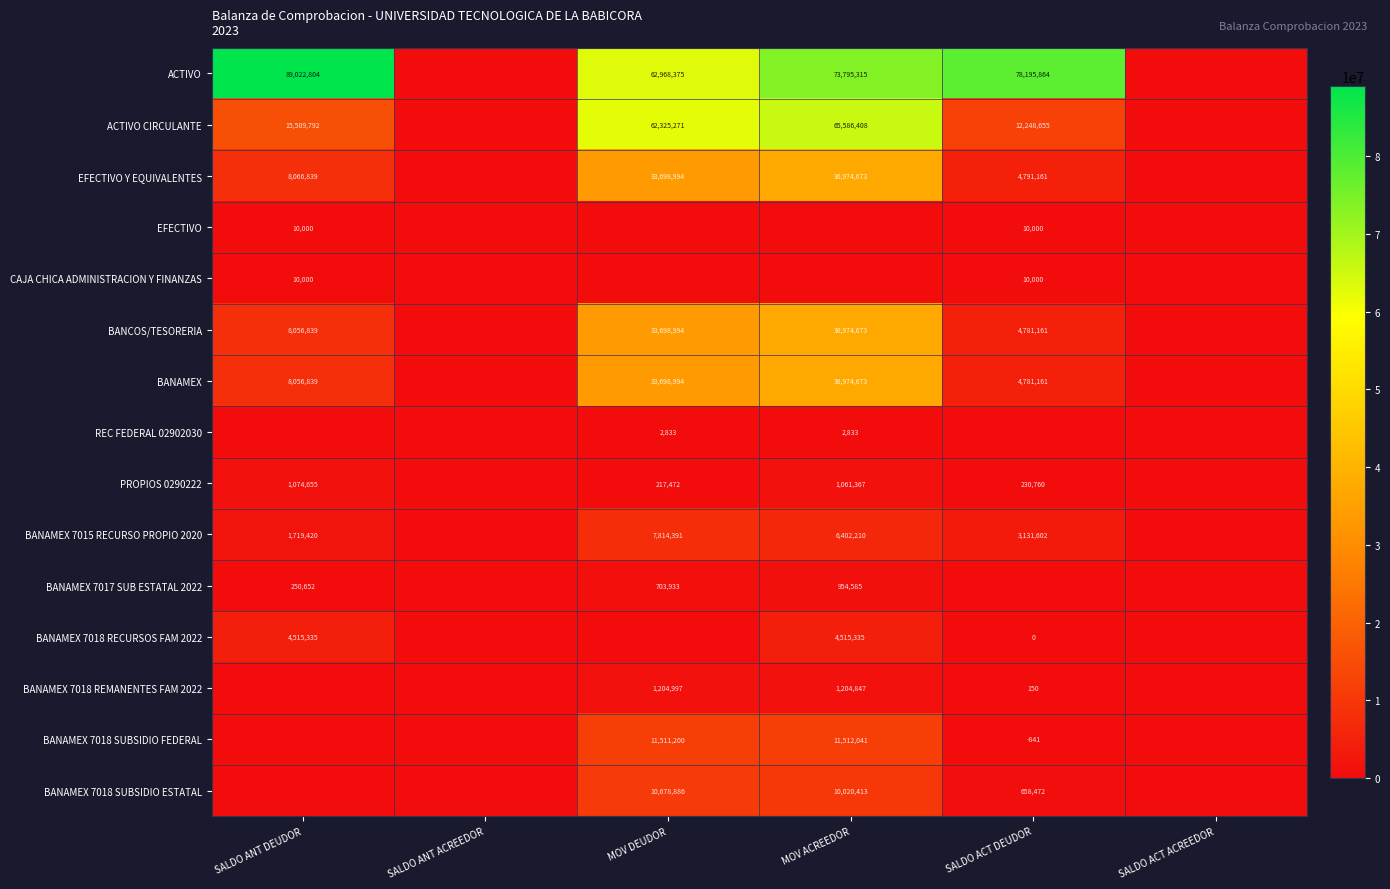

Is it true that ACTIVO equals 92815329.5 at MOV DEUDOR?

False